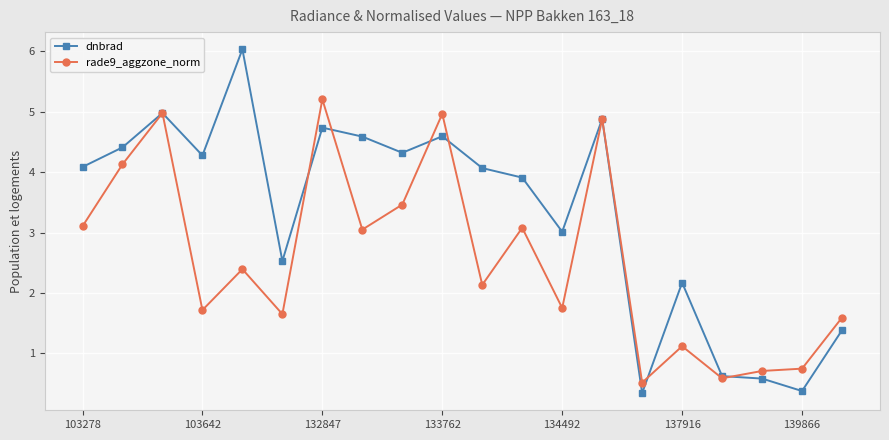

What is the highest value of the rade9_aggzone_norm series?

5.2